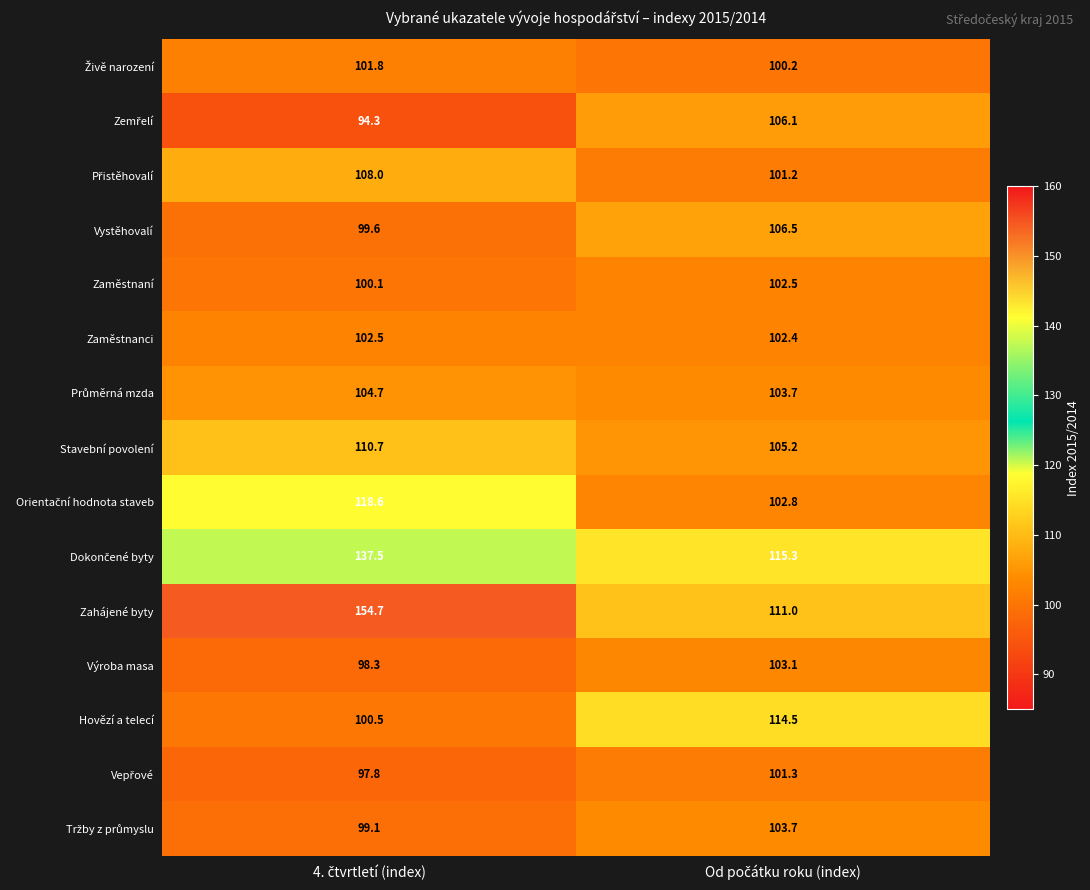

What is the lowest value of the Vystěhovalí series?

99.6